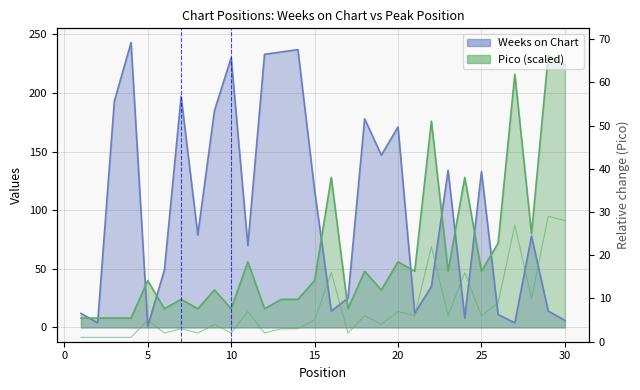

What is the maximum value shown in the chart?

243